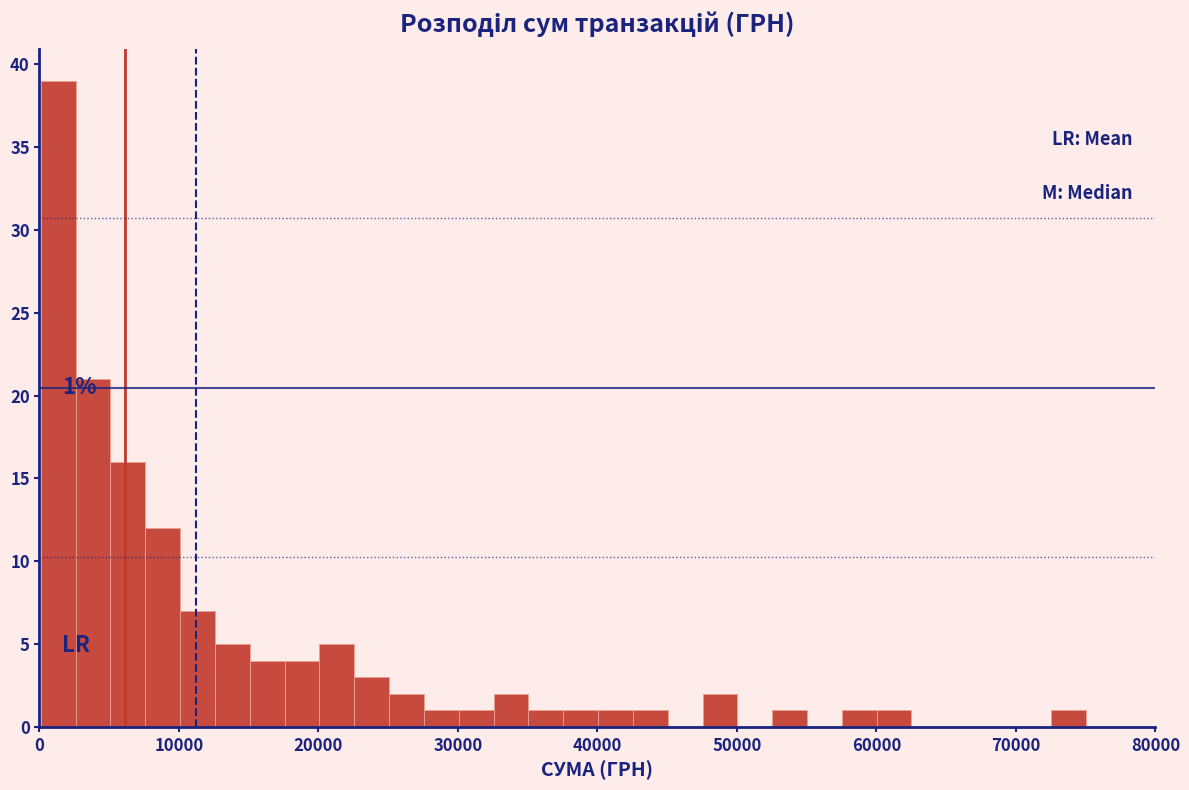

Read against the x-axis, roughly where is the centre of the tallest bar?

1000